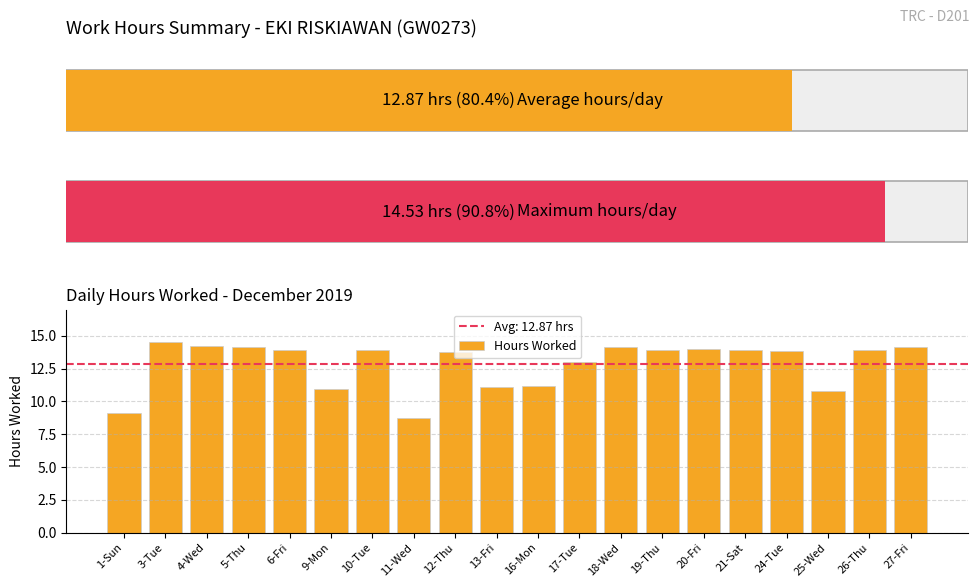

What is the value of the 10th bar from the left?

11.1